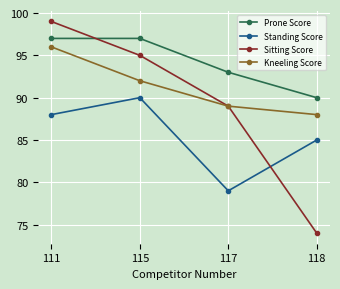

What is the spread (max minus min) of values at 115?

7